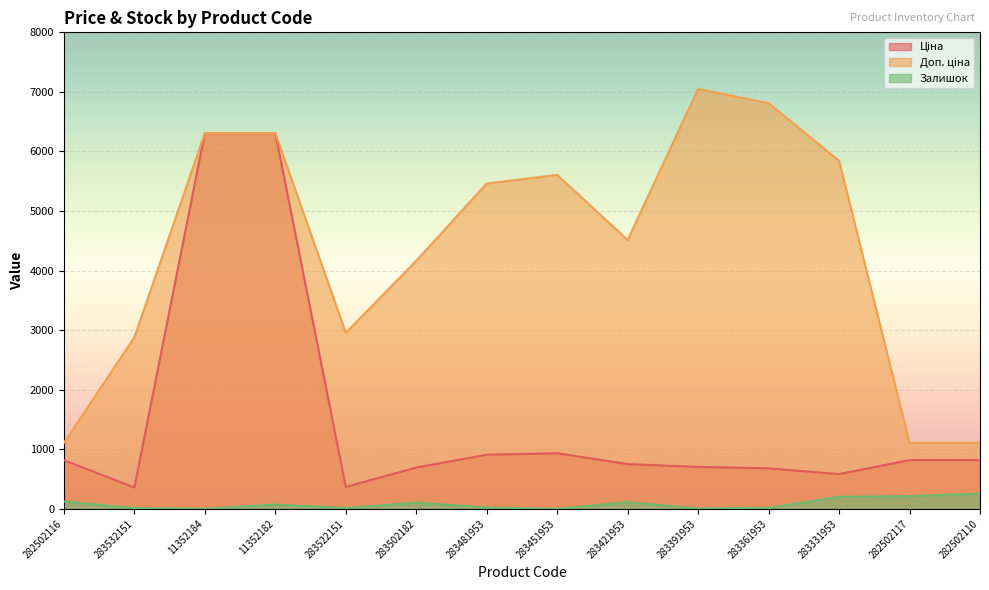

What value does the Залишок series have at 283502182?

106.0